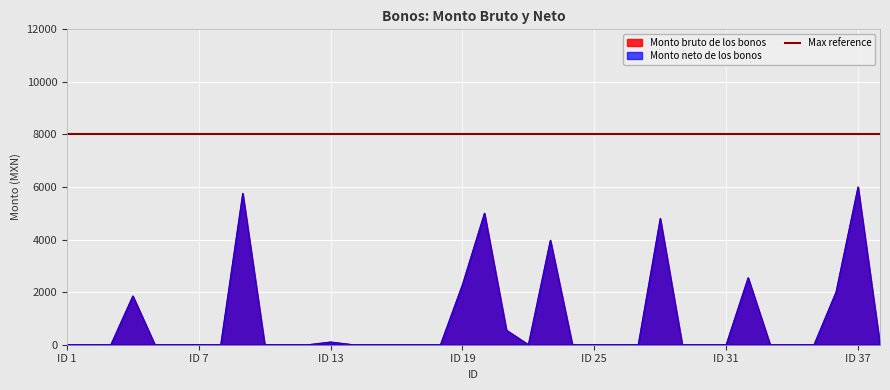

At how many categories does at least one series exceed 1557?

9